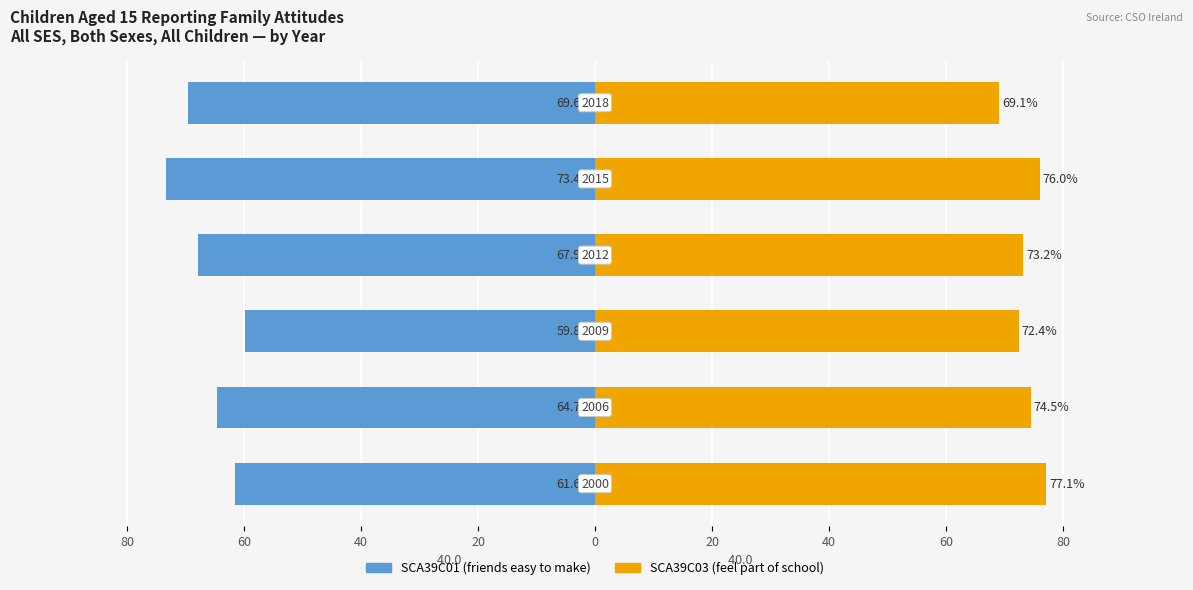

True or false: SCA39C03 has a value of 107.5 at 80.

False